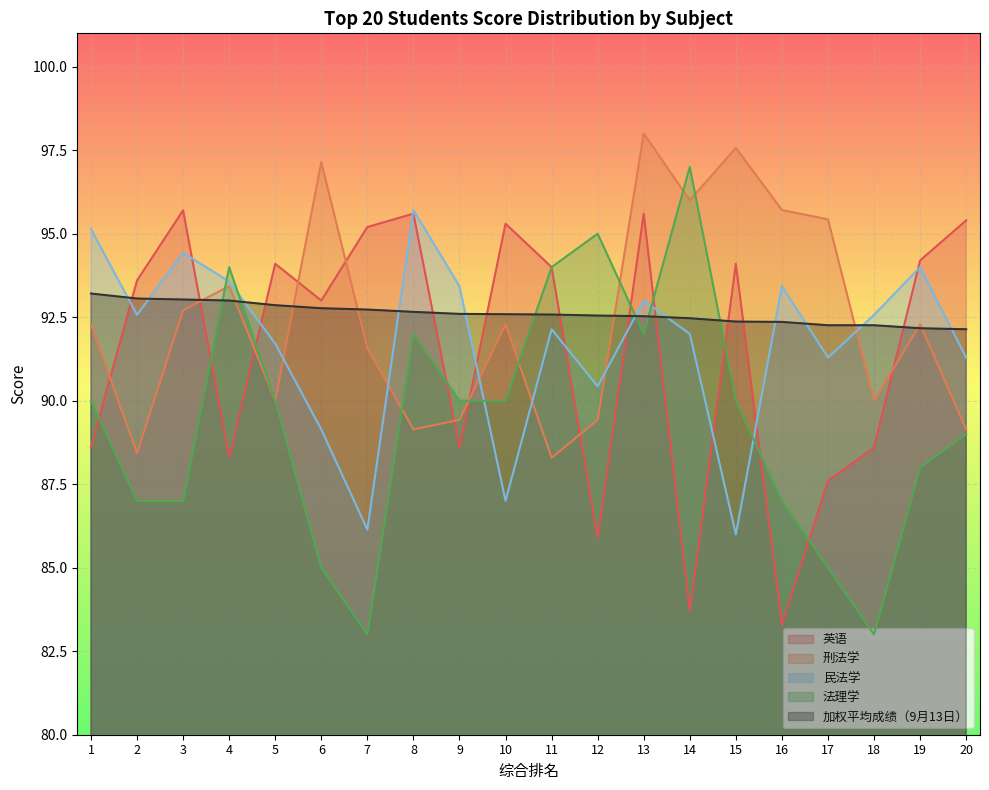

At which label does 英语 reach its minimum?

16